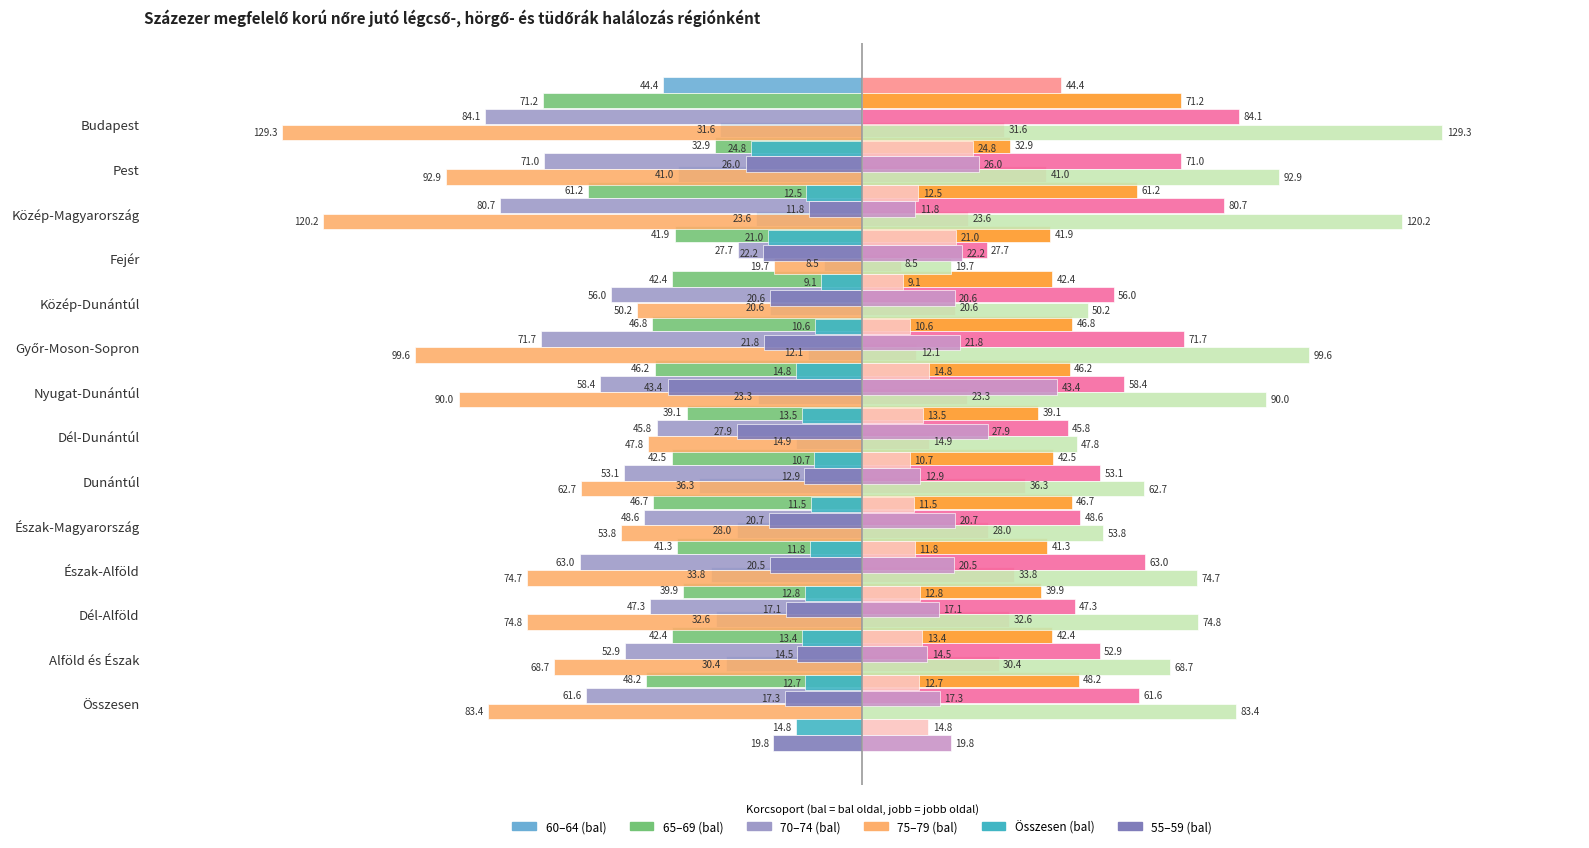

What is the difference between the maximum and minimum values in the Összesen series?

15.6